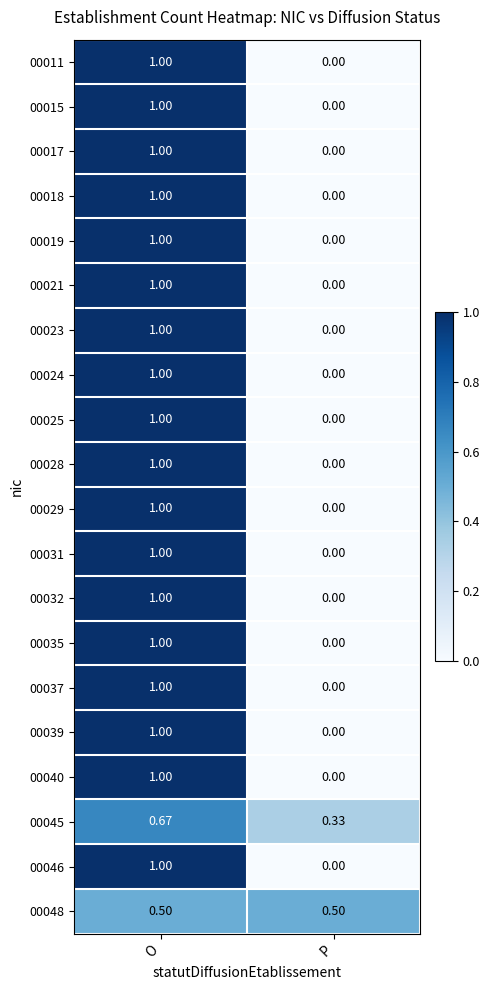

Is the value of 00011 at P greater than the value of 00025 at O?

No